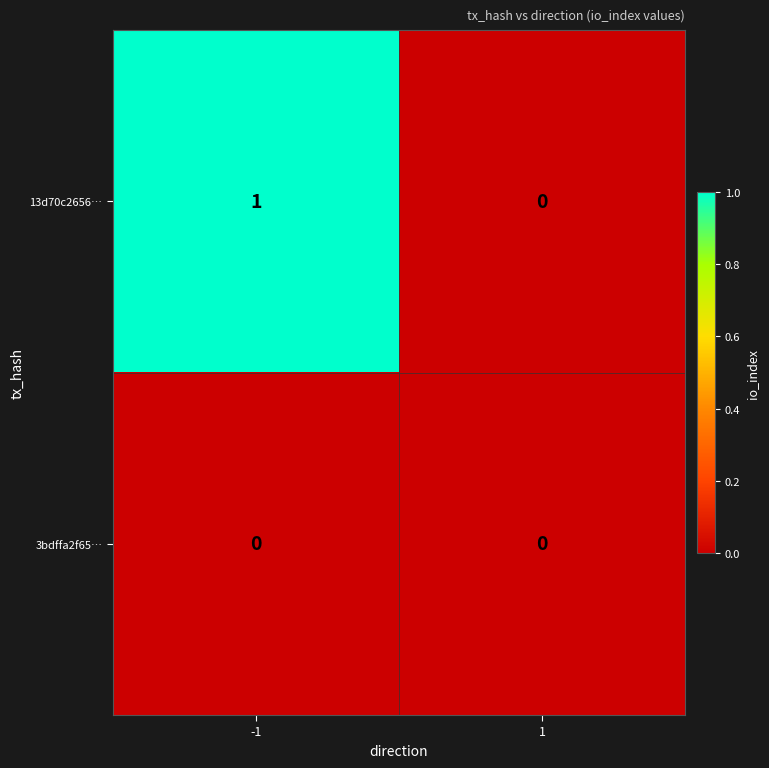

What is the spread (max minus min) of values at -1?

1